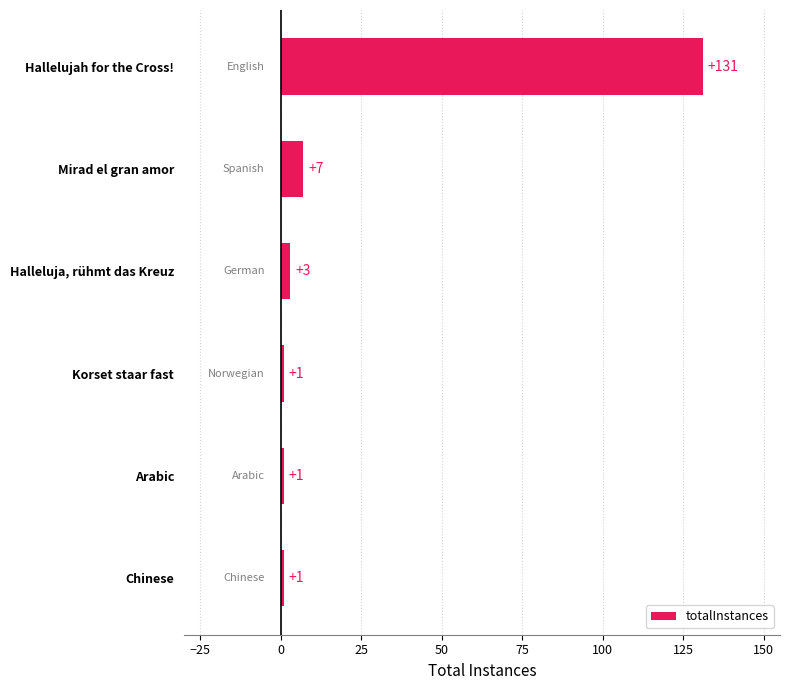

What is the value of the 6th bar from the top?

1